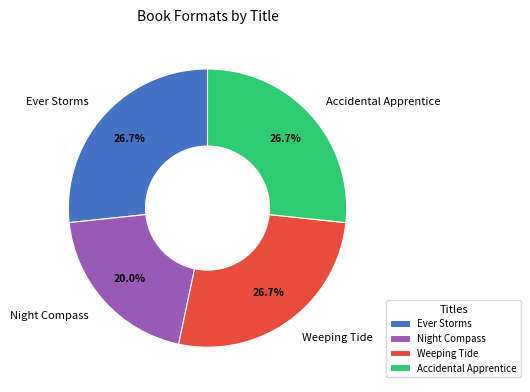

What is the total percentage of Night Compass and Weeping Tide?

46.7%